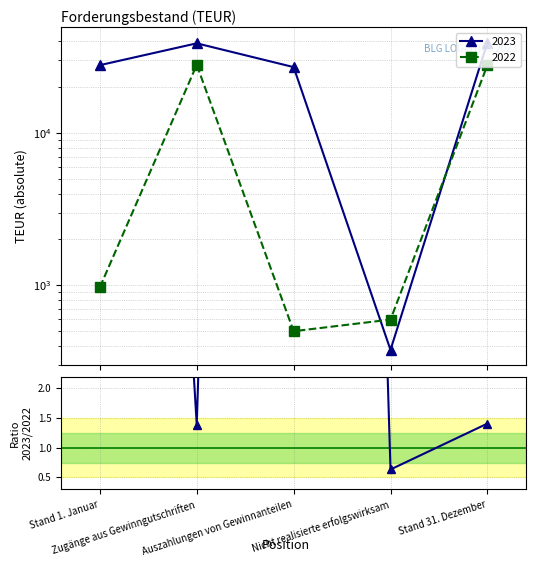

What position from the left is Zugänge aus Gewinngutschriften?

2